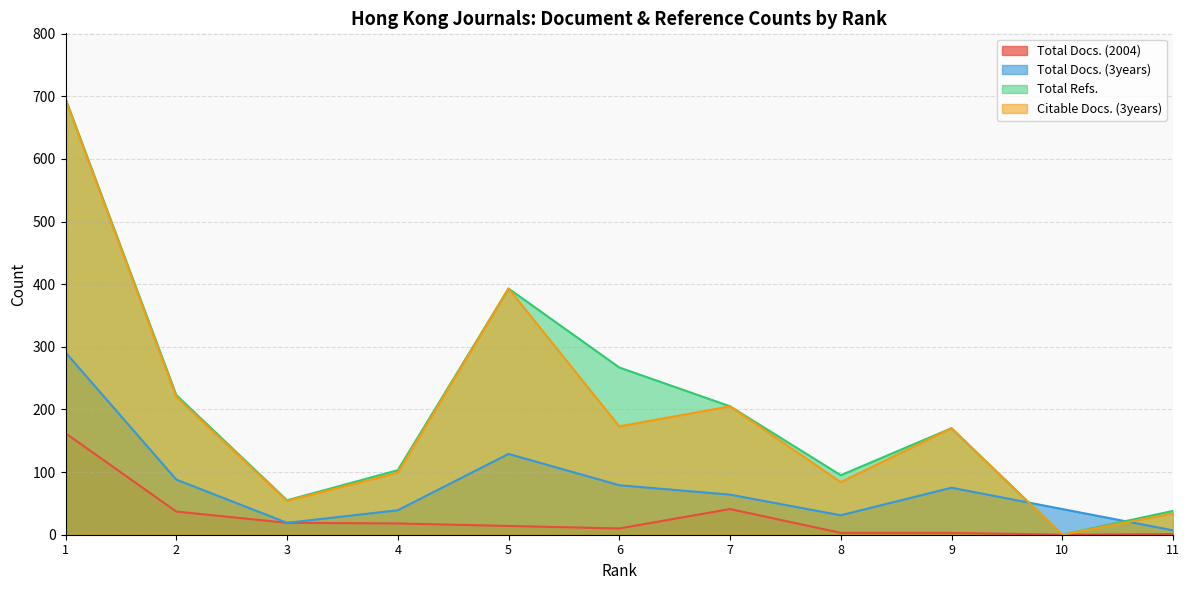

True or false: Citable Docs. (3years) and Total Refs. intersect in this chart.

False